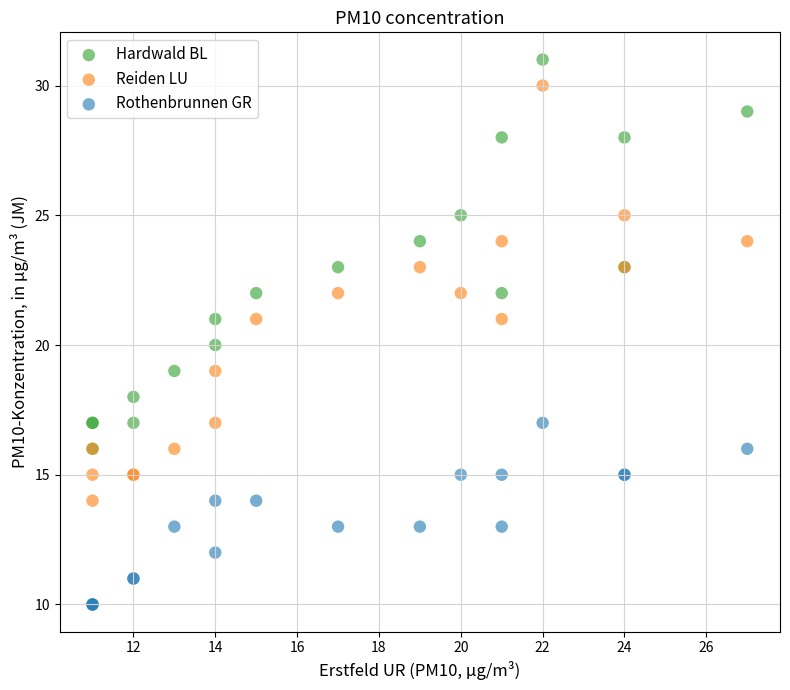

What are all the series names shown in the legend?

Hardwald BL, Reiden LU, Rothenbrunnen GR